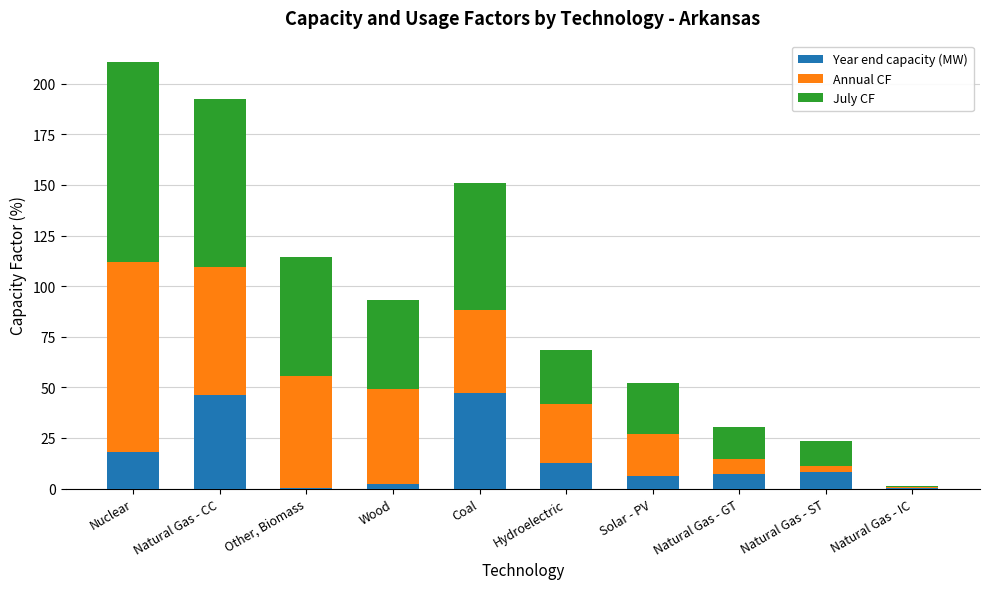

At which category is the sum across all series the highest?

Nuclear